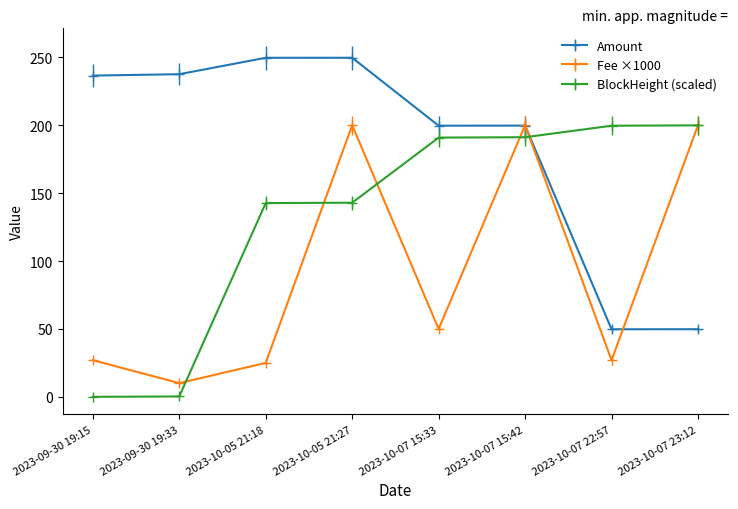

At which label does Amount first exceed 236?

2023-09-30 19:15